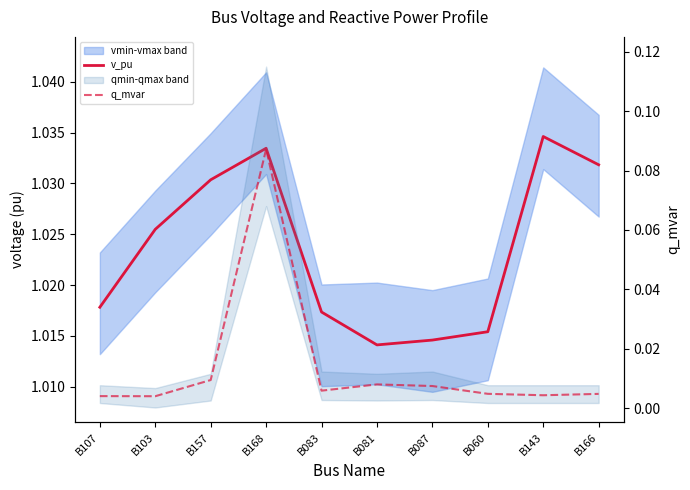

Rank the series at B081 from lowest to highest value.

q_mvar, v_pu